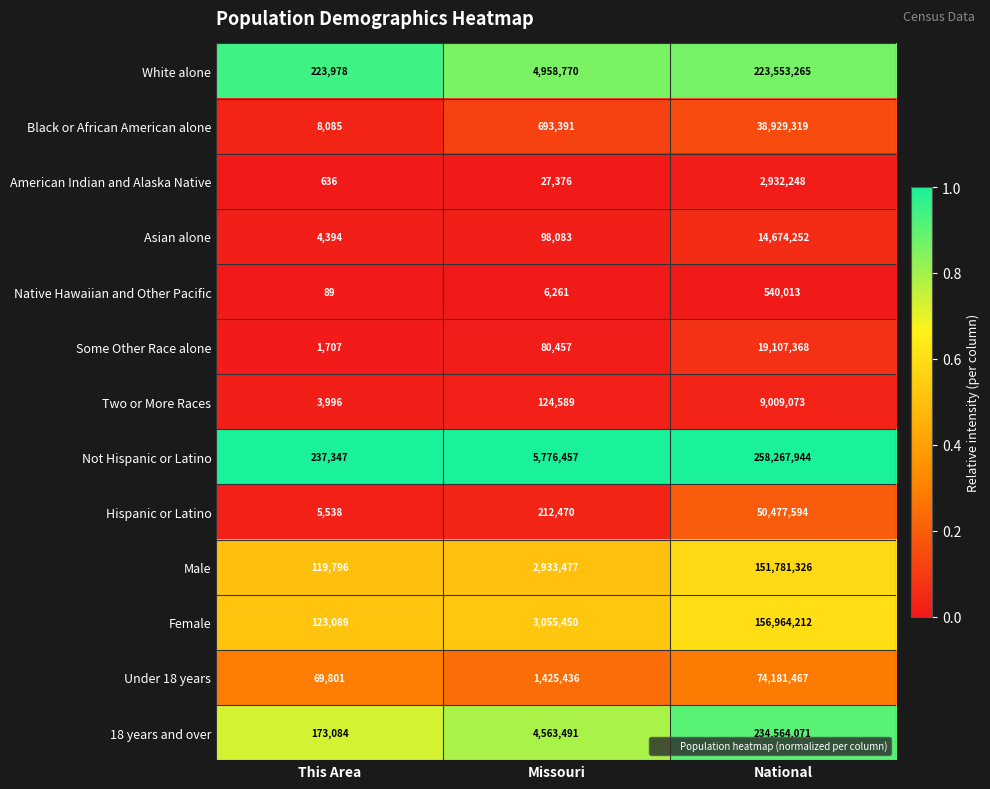

At which category does the chart reach its peak across all series?

National